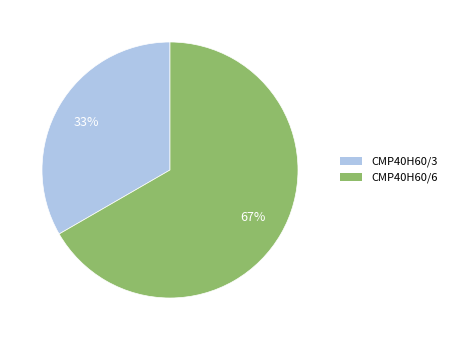

To the nearest percent, what is the average slice percentage?

50%